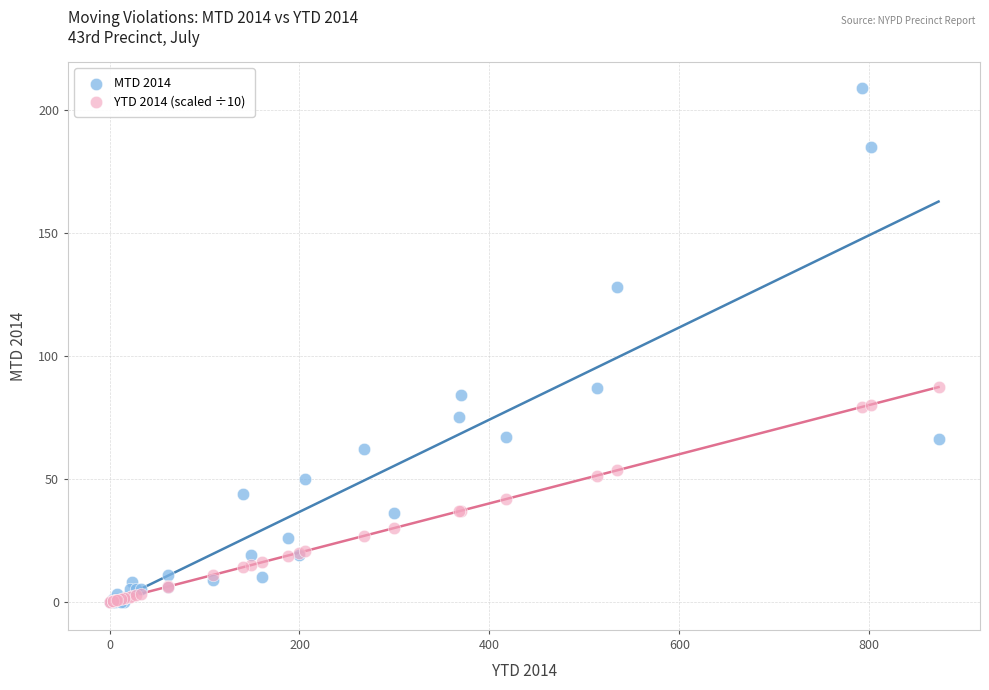

Which series reaches the maximum Y coordinate?

MTD 2014